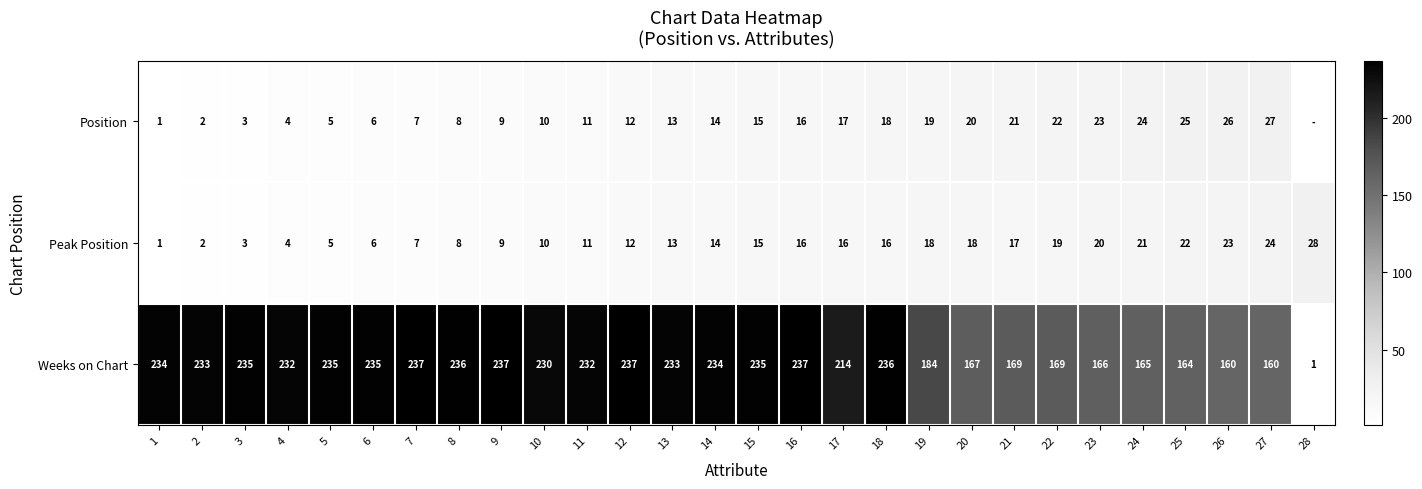

At how many categories does at least one series exceed 120?

27